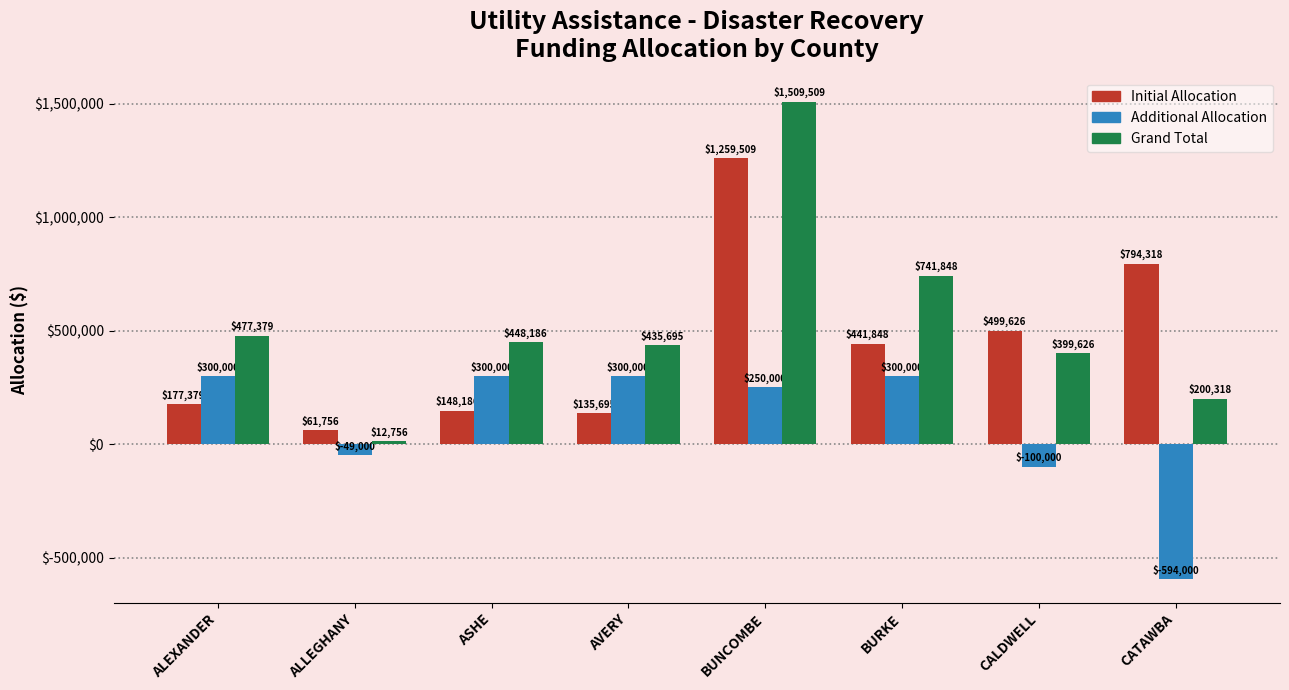

What is the difference between the Additional Allocation values at BUNCOMBE and ALLEGHANY?

299000